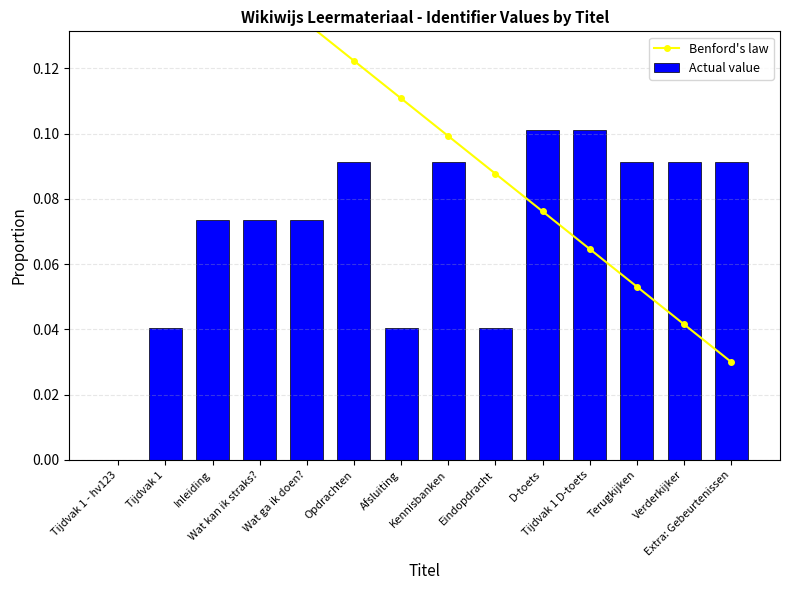

What is the sum of all Benford's law values?

1.5